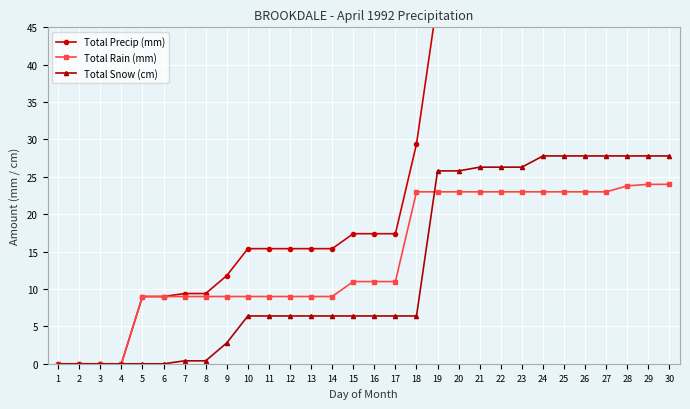

What is the value of the Total Rain (mm) point at the 6th from the left?

9.0